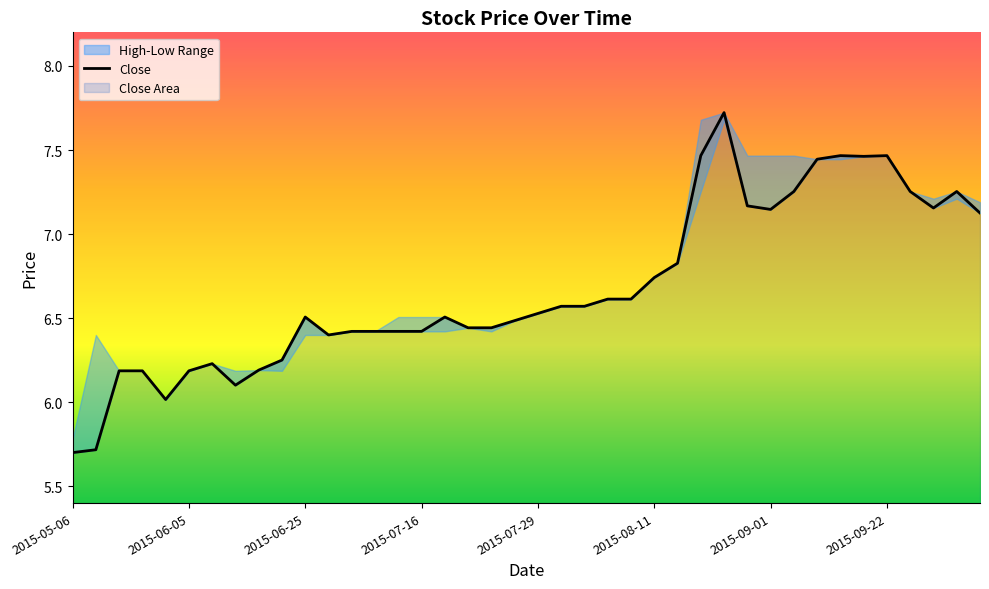

What is the highest value of the Close series?

7.7